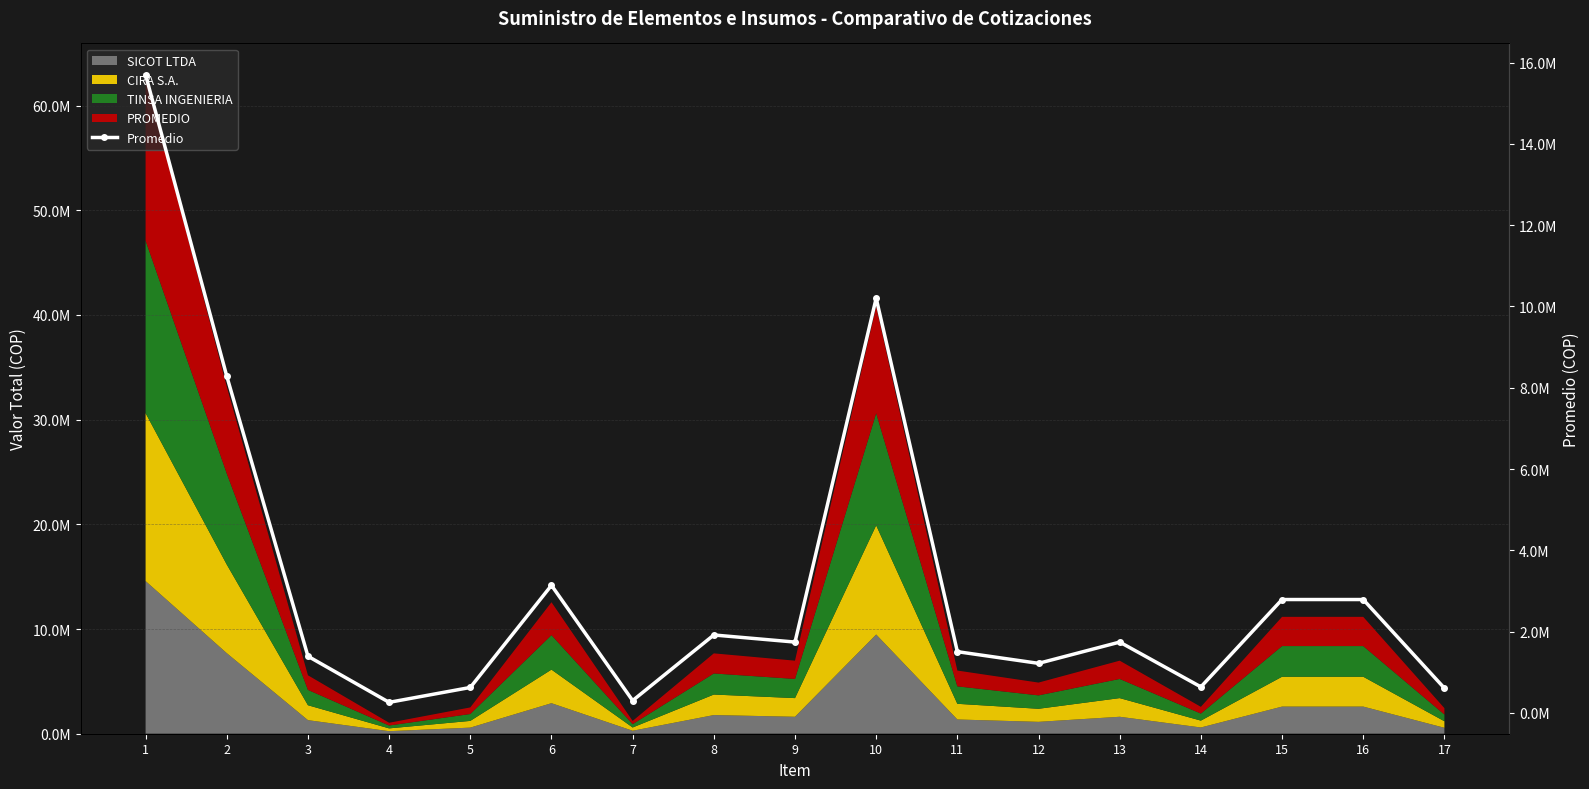

Which has a higher value, 17 or 10?

10